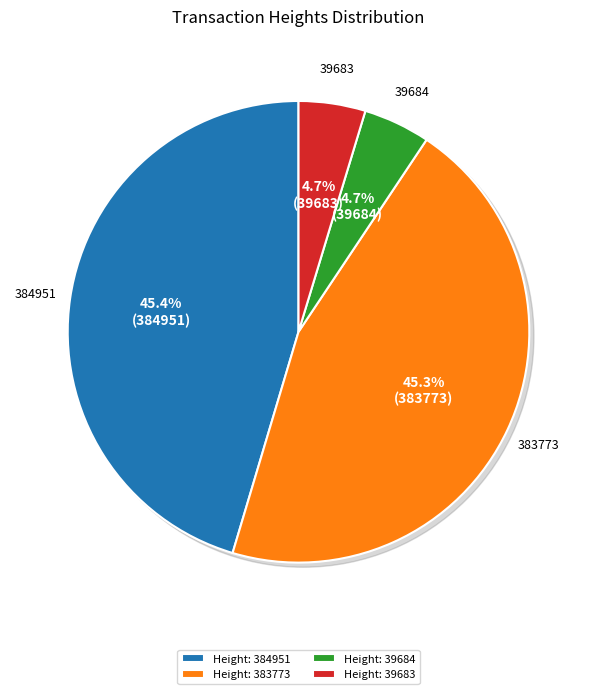

What is the change in value from 383773 to 39684?

-344089